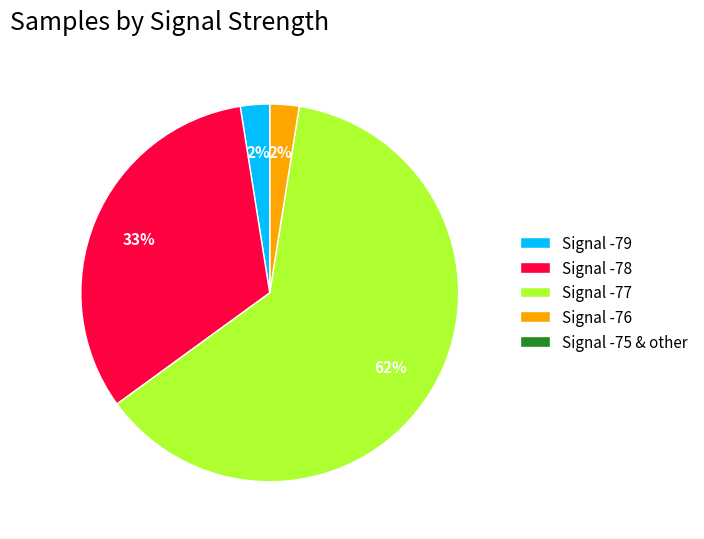

What percentage is the Signal -76 slice, to the nearest percent?

2%